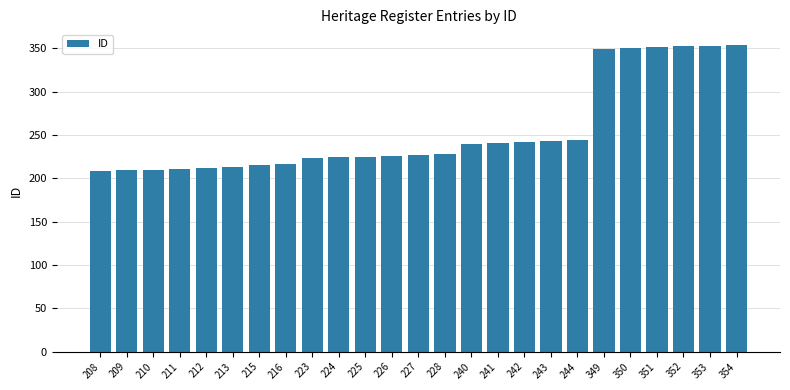

How many values are below 227?

12